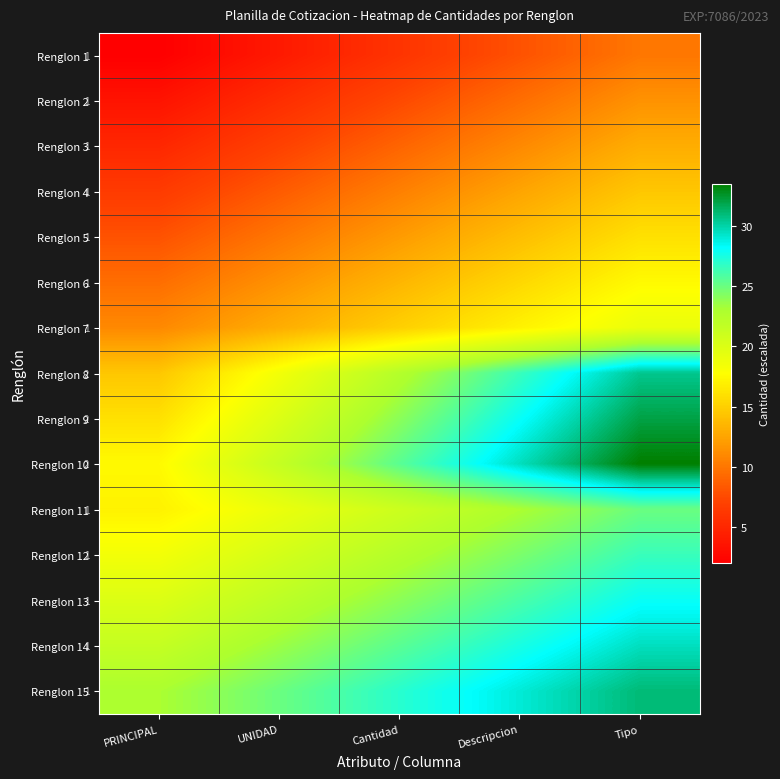

What is the difference between the highest and lowest values at UNIDAD?

21.0